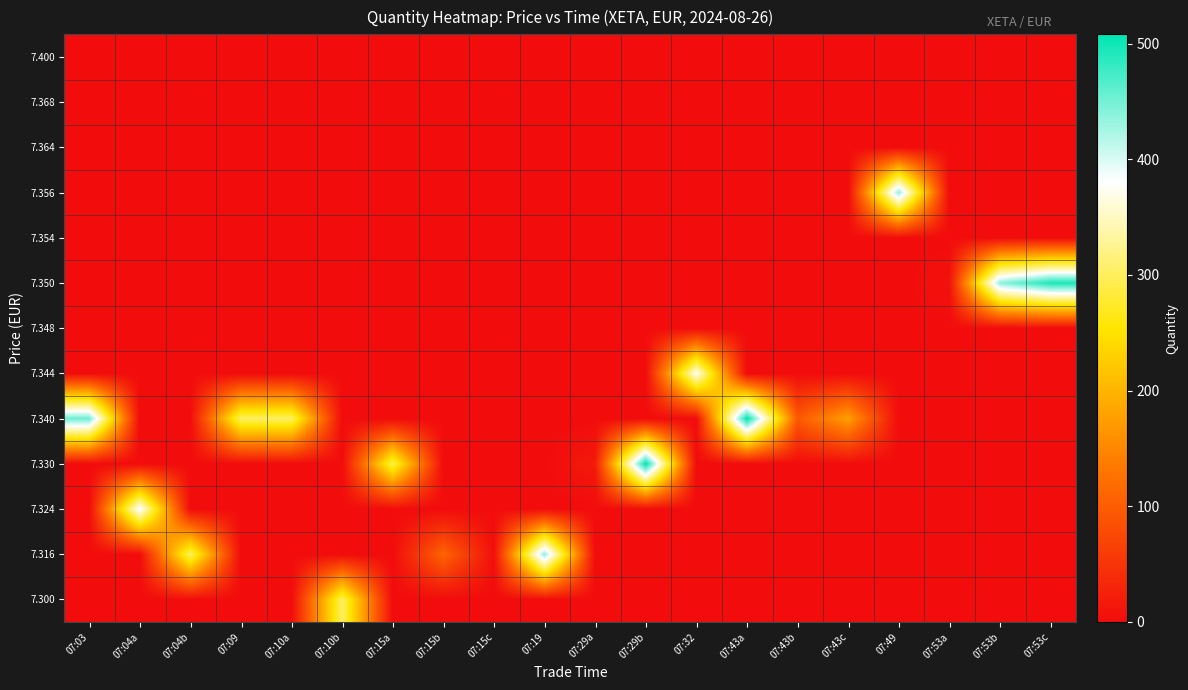

Rank the series by their maximum value, from highest to lowest.

7.330, 7.340, 7.350, 7.356, 7.316, 7.324, 7.344, 7.300, 7.348, 7.354, 7.364, 7.368, 7.400